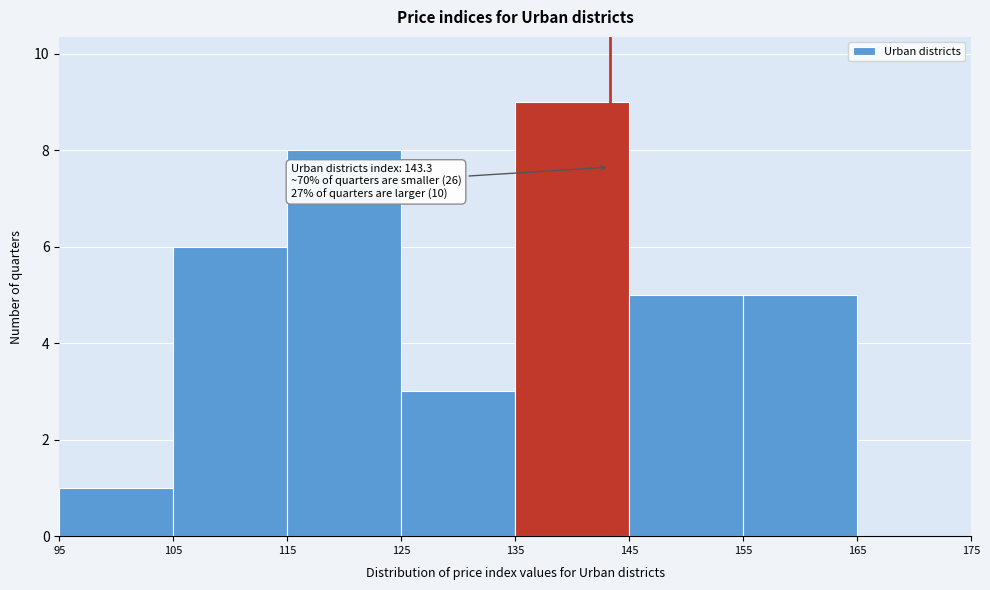

Which range on the x-axis has the tallest bar?

135 to 145